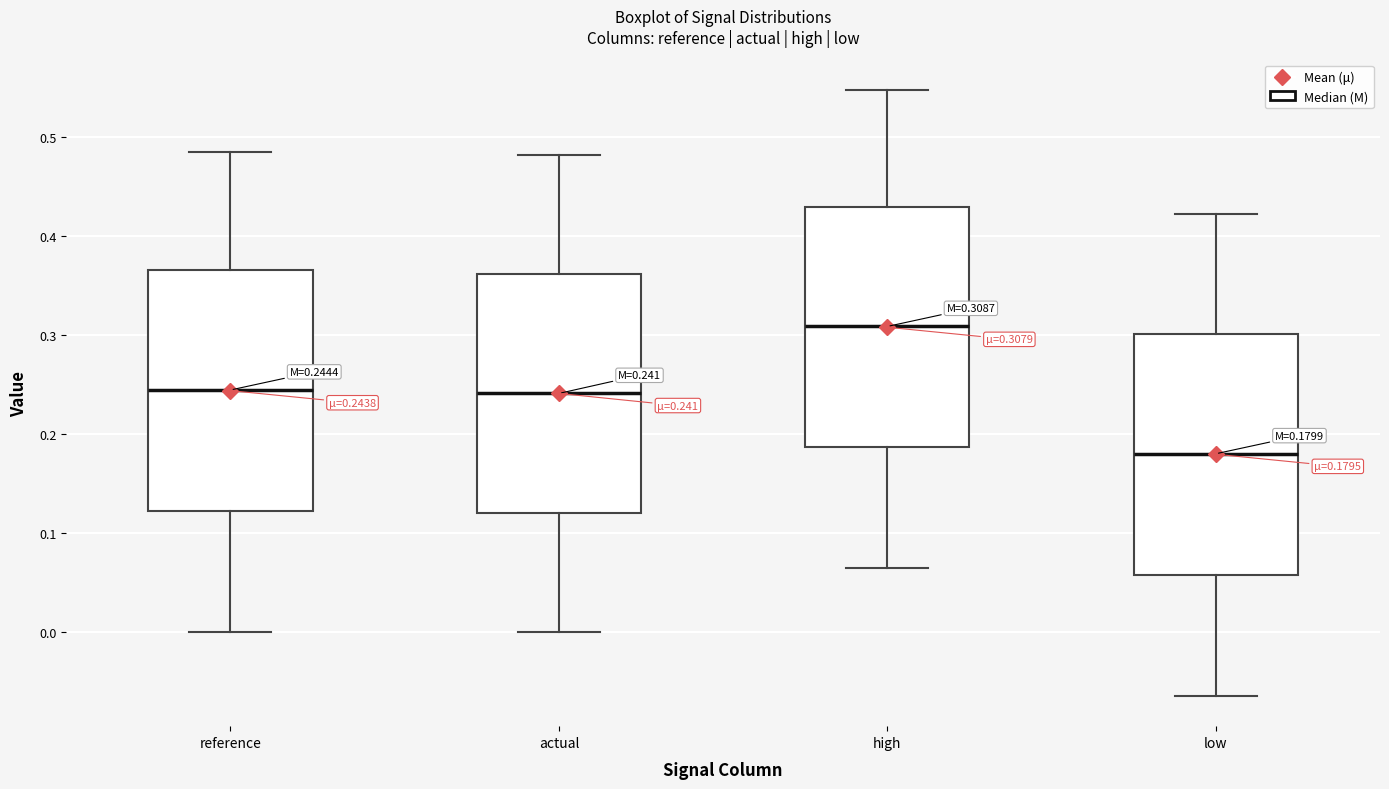

Which box has the highest median line?

high